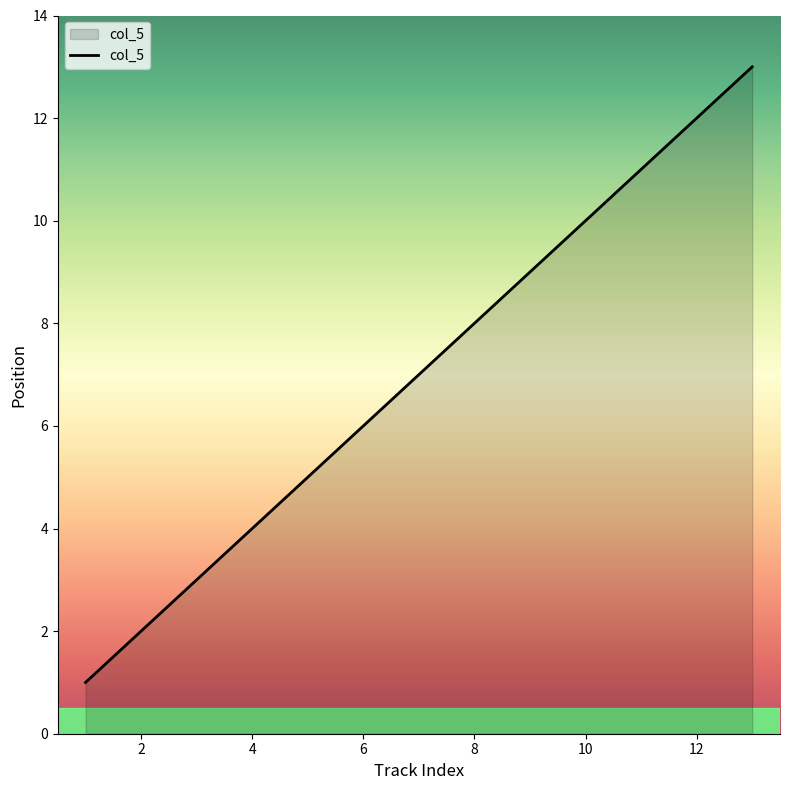

What is the greatest value displayed?

13